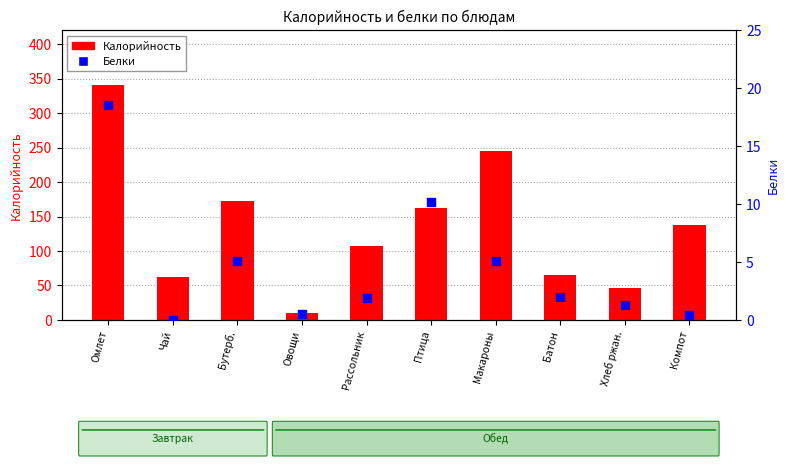

Is the value of Белки at Макароны greater than the value of Калорийность at Макароны?

No